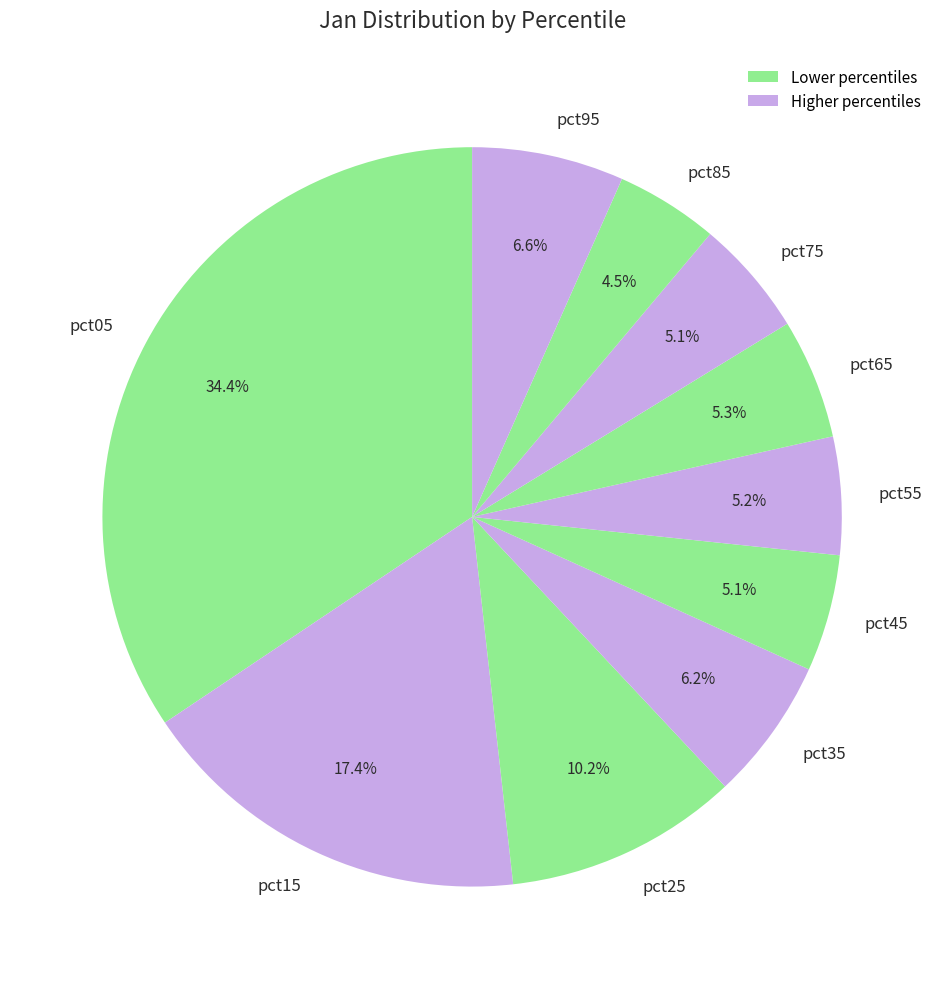

To the nearest percent, what is the difference between the largest and smallest slice percentages?

30%